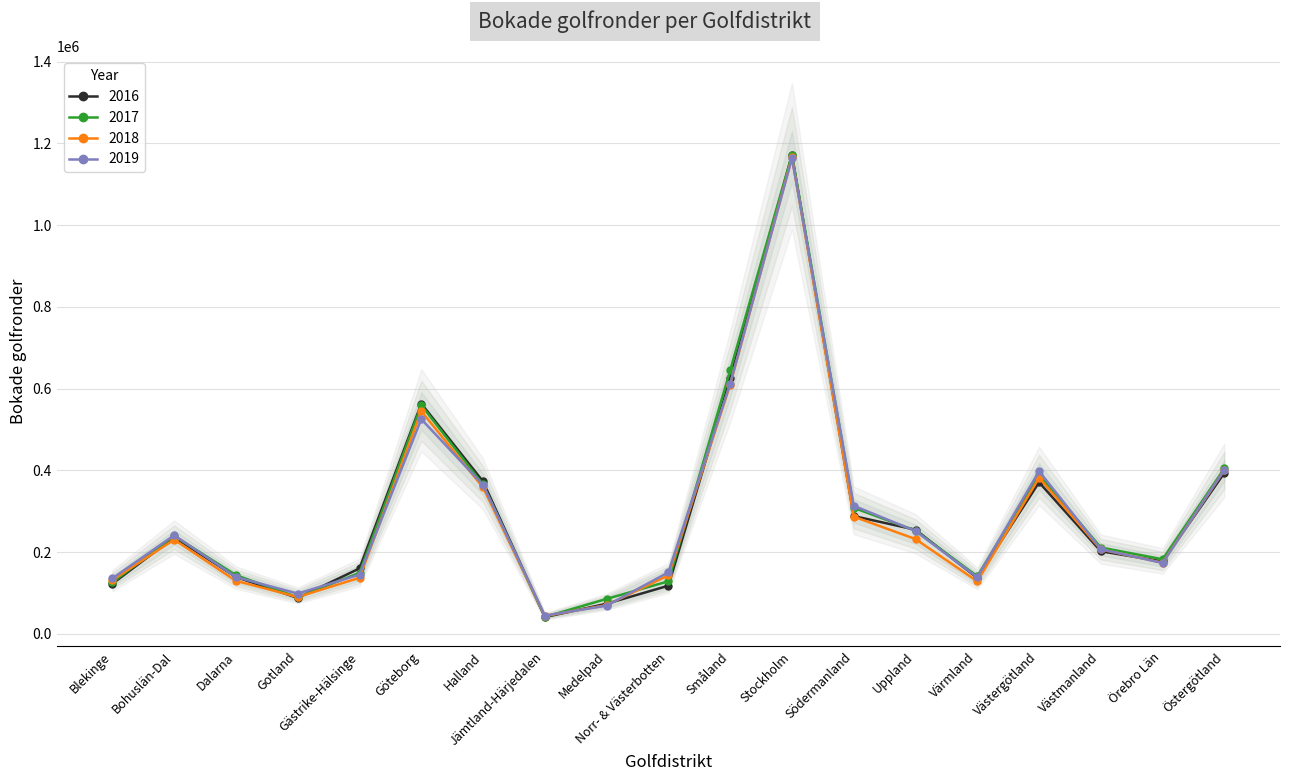

How many lines are shown in the chart?

4